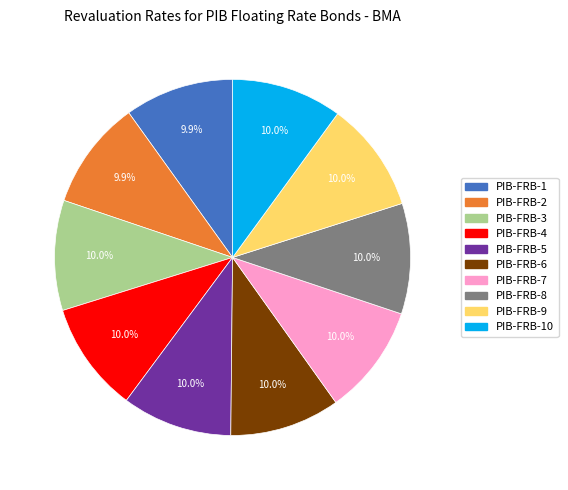

How many slices are in this pie chart?

10